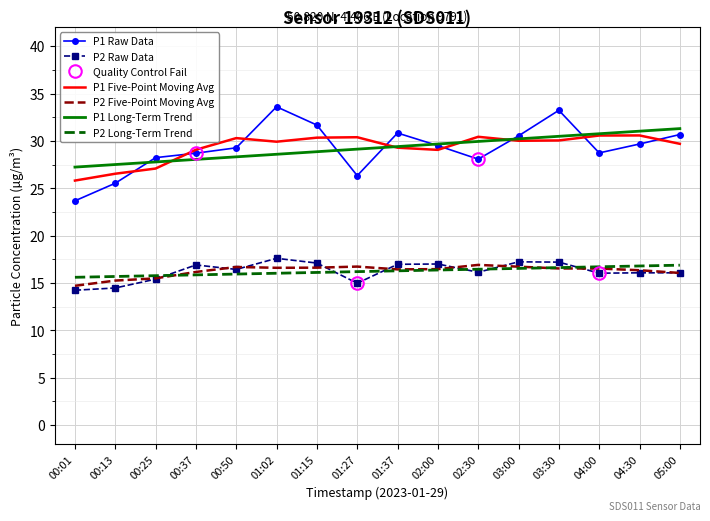

Read the P1 Long-Term Trend value at 01:27.

29.1